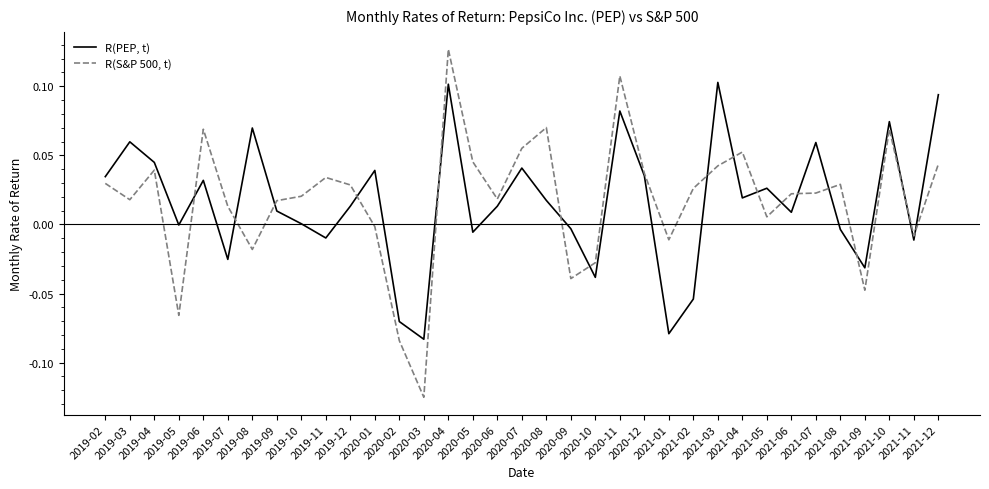

Which series has the largest range (max minus min)?

R(S&P 500, t)